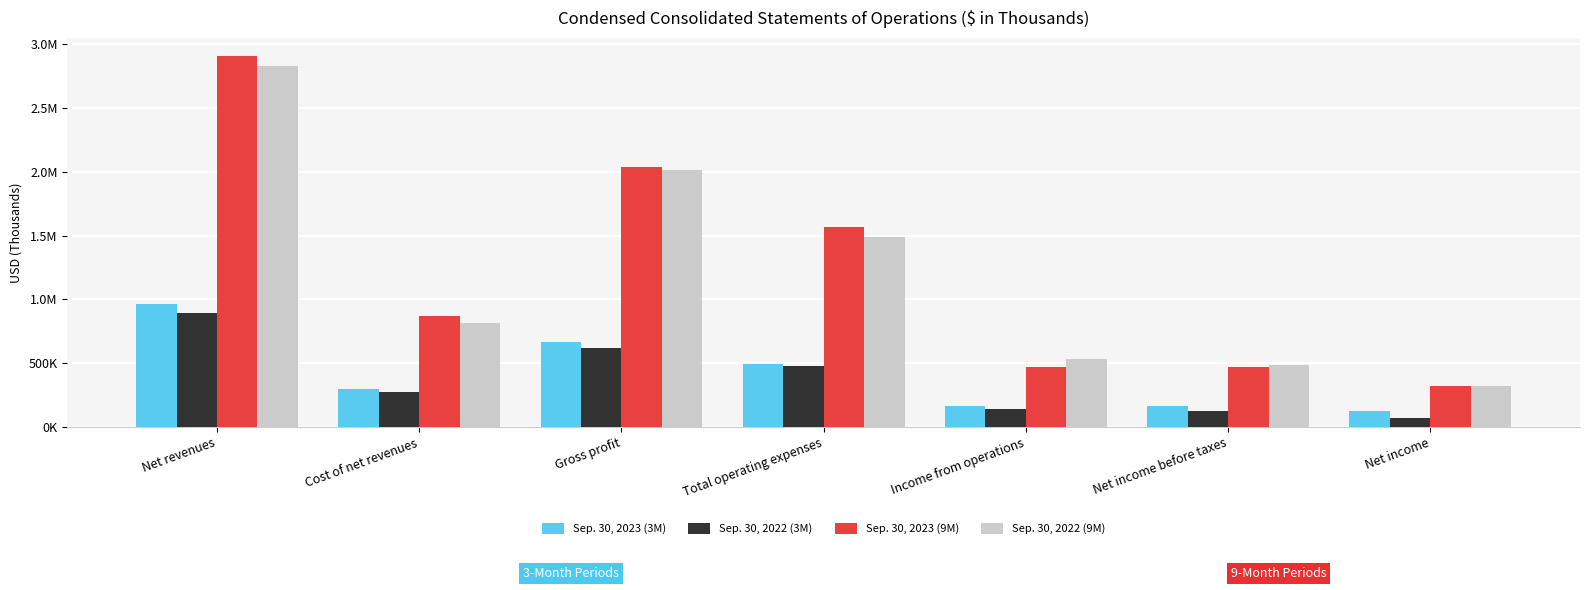

Is it true that Sep. 30, 2023 (9M) equals 4211786 at Net revenues?

False